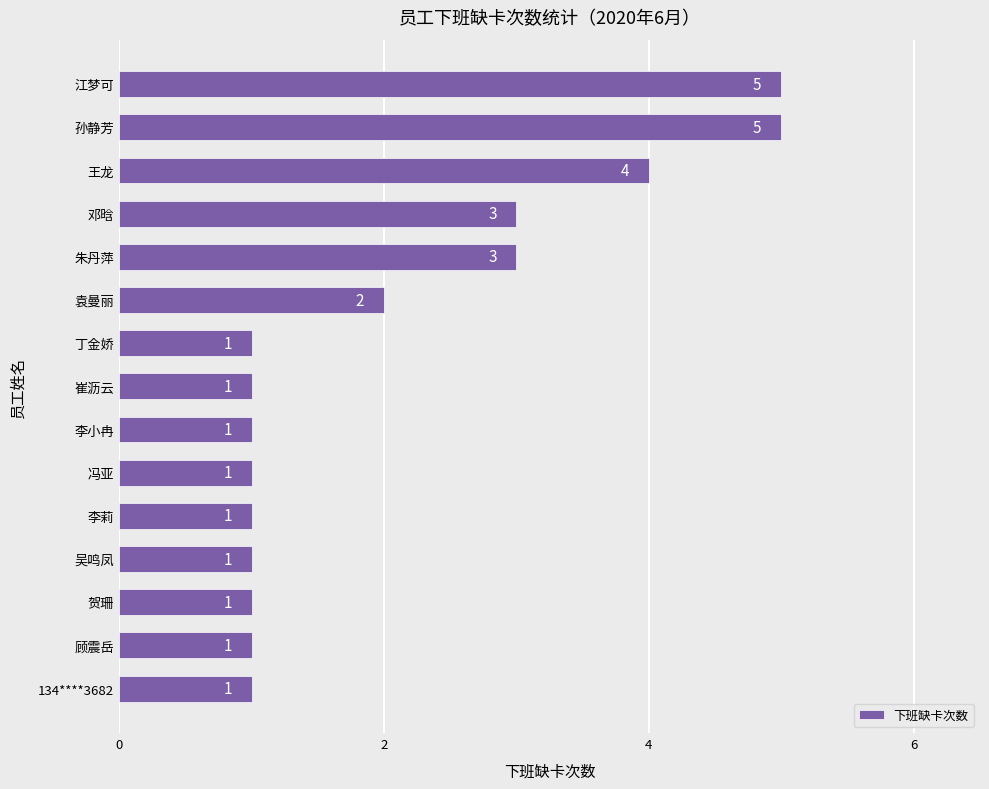

What is the greatest value displayed?

5